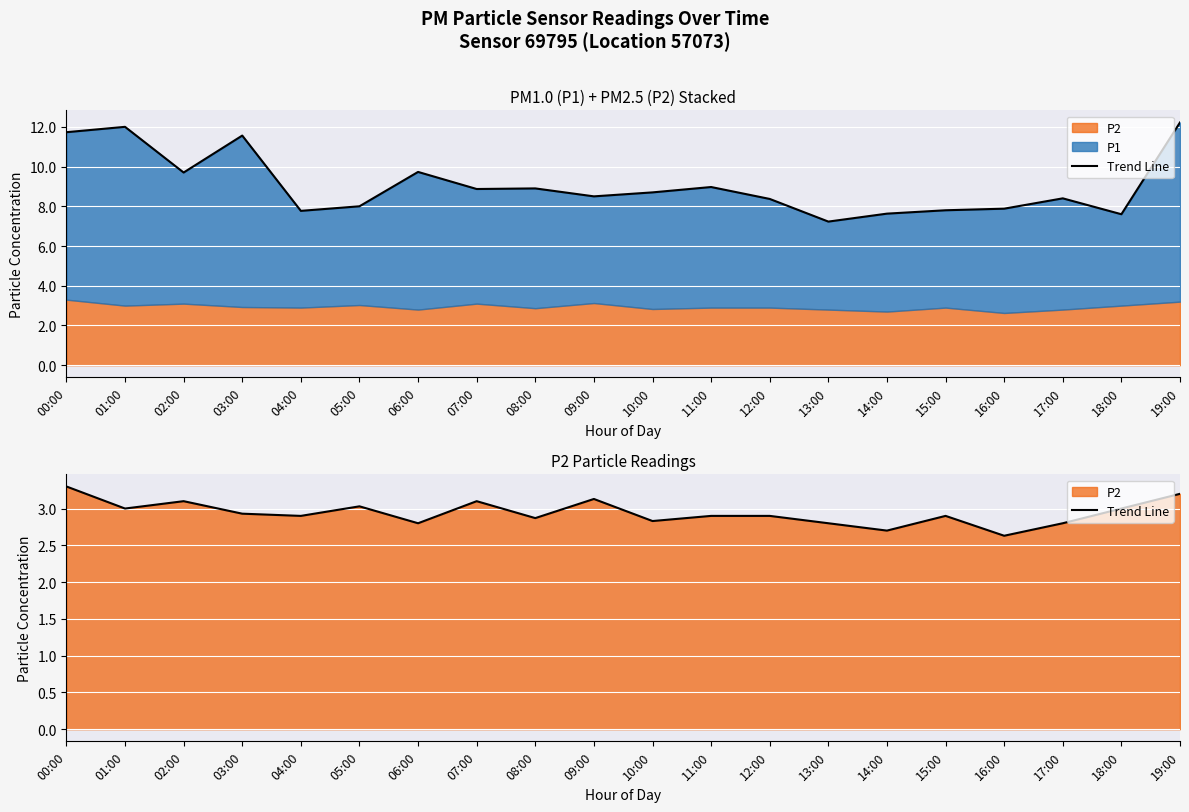

Rank the categories by value from lowest to highest.

16:00, 14:00, 06:00, 13:00, 17:00, 10:00, 08:00, 04:00, 11:00, 12:00, 15:00, 03:00, 01:00, 18:00, 05:00, 02:00, 07:00, 09:00, 19:00, 00:00